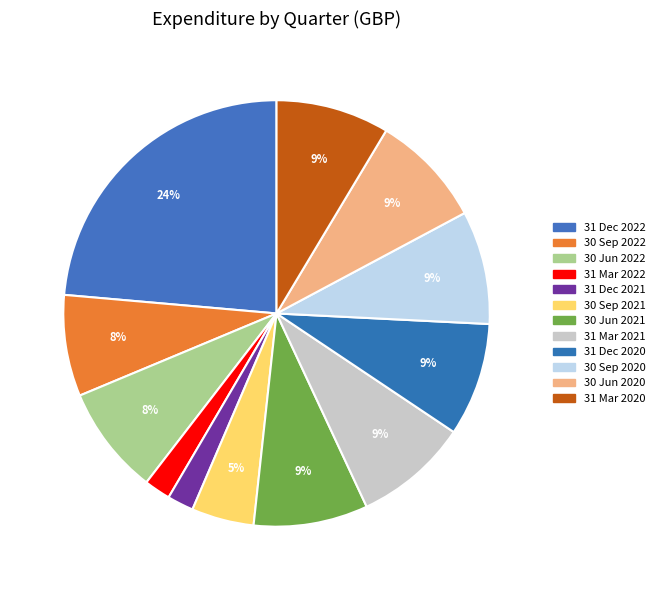

Count the number of slices in the pie.

12